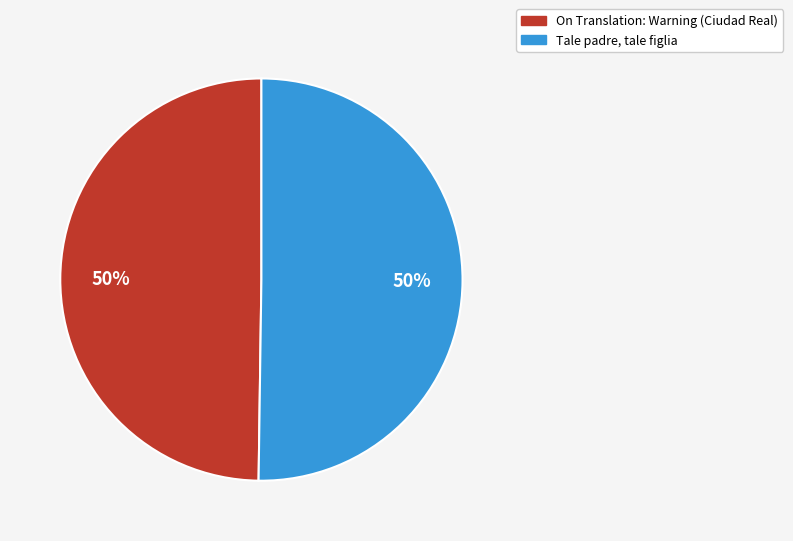

The On Translation: Warning (Ciudad Real) slice represents 61% of the pie. True or false?

False